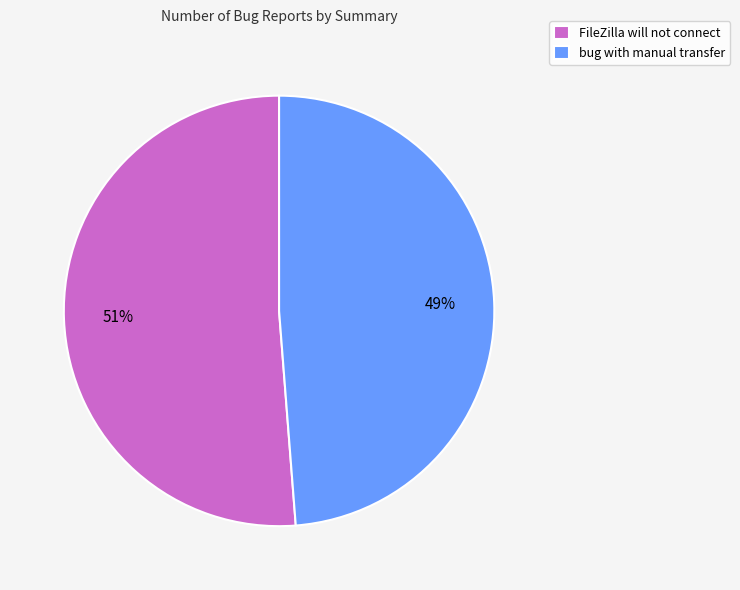

To the nearest percent, what percentage of the pie is bug with manual transfer?

49%